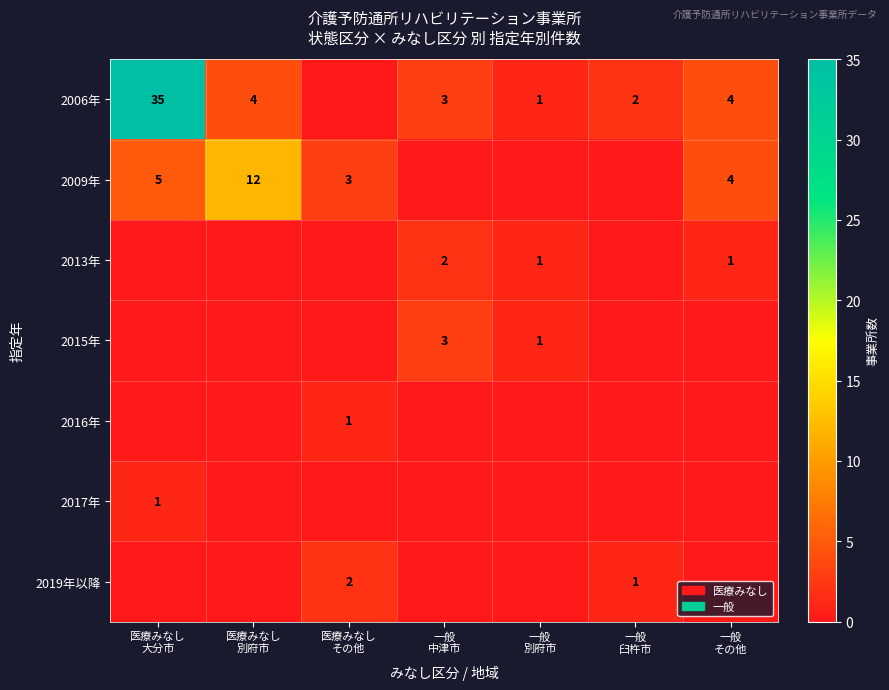

Count the 2015年 values in the range 0 to 1.

6